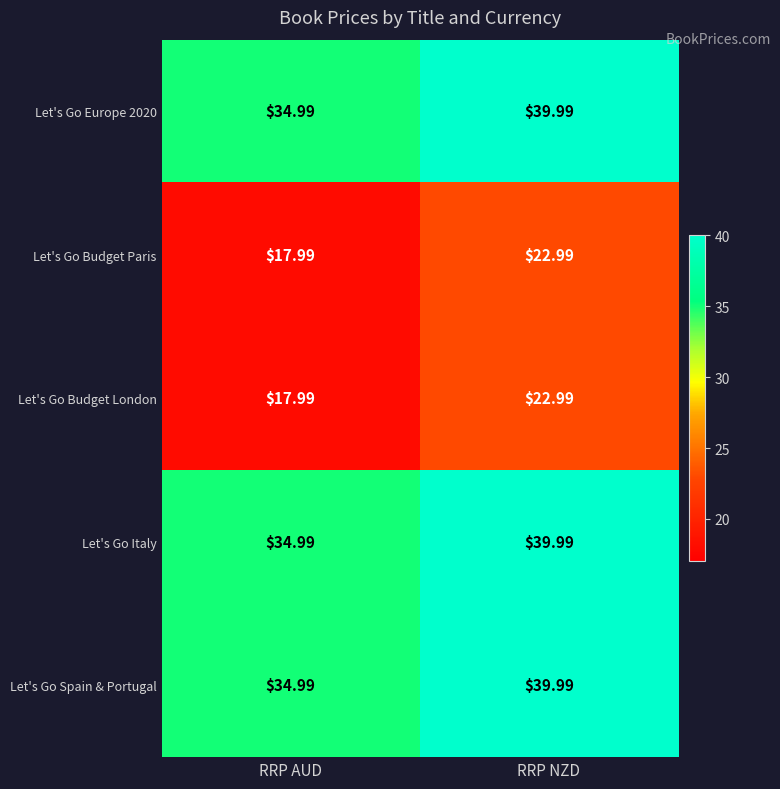

At which label does Let's Go Italy first exceed 39?

RRP NZD